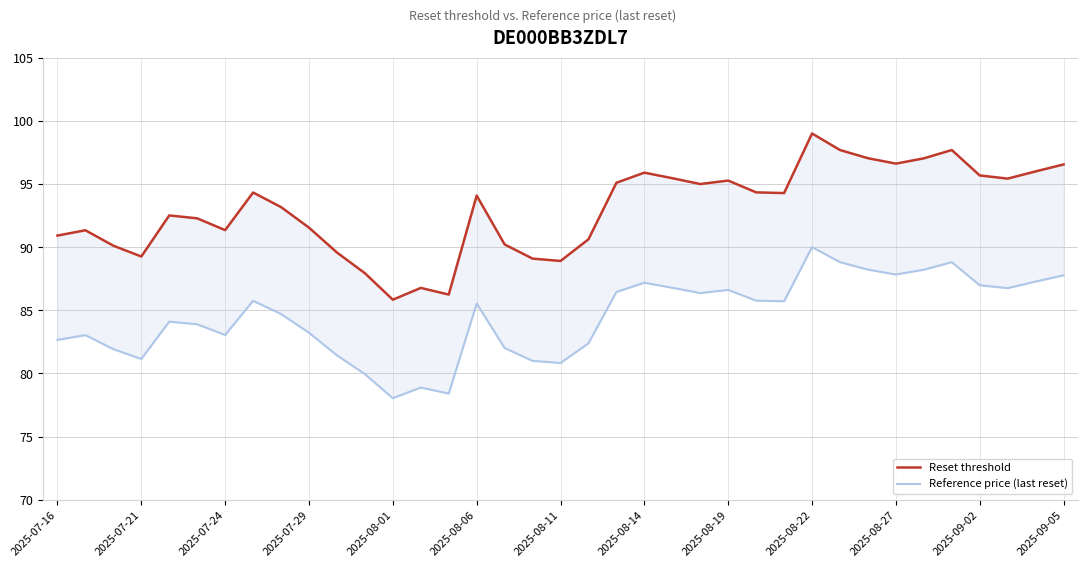

What position from the right is 2025-08-27?

7